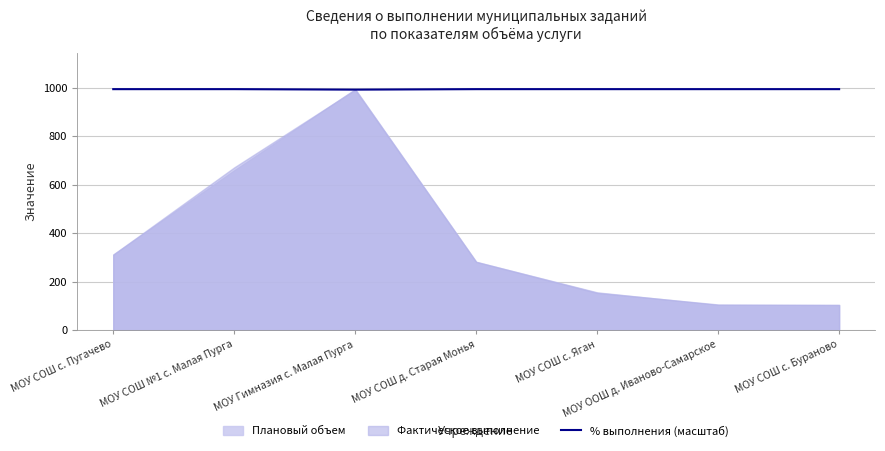

What is the maximum value shown in the chart?

995.0